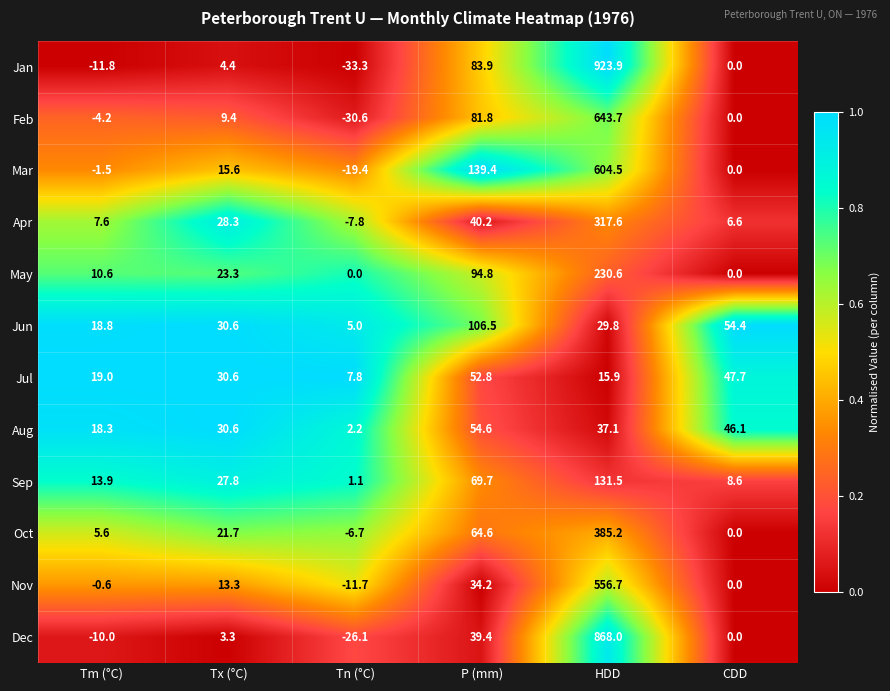

The Jun series shows 19.0 at CDD. True or false?

False